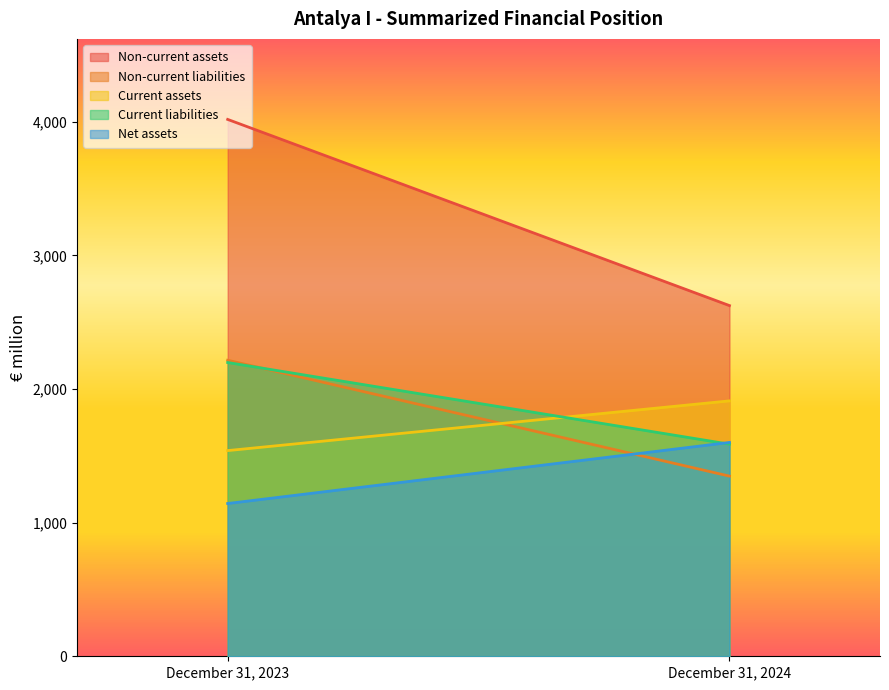

What value does the Non-current liabilities series have at December 31, 2023, to the nearest 10?

2220